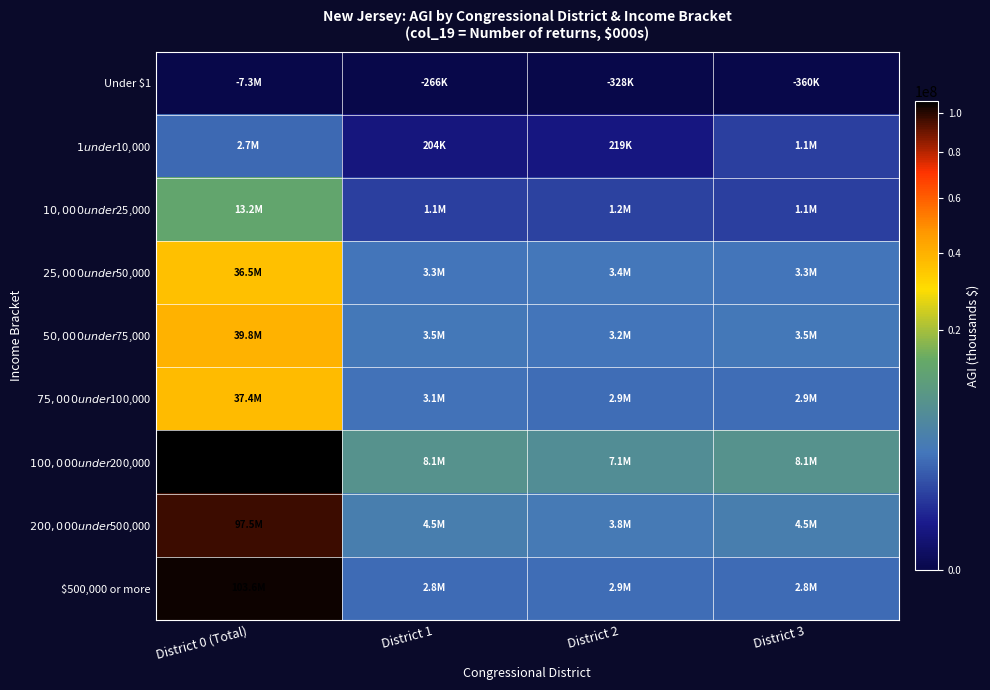

Reading left to right, extract all data points from this chart.

Under $1: District 0 (Total)=0	District 1=0	District 2=0	District 3=0
$1 under $10,000: District 0 (Total)=2671750	District 1=204123	District 2=218552	District 3=1134146
$10,000 under $25,000: District 0 (Total)=13176607	District 1=1134146	District 2=1225257	District 3=1134146
$25,000 under $50,000: District 0 (Total)=36474448	District 1=3301310	District 2=3363002	District 3=3301310
$50,000 under $75,000: District 0 (Total)=39836710	District 1=3466895	District 2=3238125	District 3=3466895
$75,000 under $100,000: District 0 (Total)=37428835	District 1=3136117	District 2=2880980	District 3=2896437
$100,000 under $200,000: District 0 (Total)=106680117	District 1=8064397	District 2=7121597	District 3=8064397
$200,000 under $500,000: District 0 (Total)=97454147	District 1=4473787	District 2=3757341	District 3=4473787
$500,000 or more: District 0 (Total)=103644148	District 1=2775200	District 2=2923819	District 3=2775200